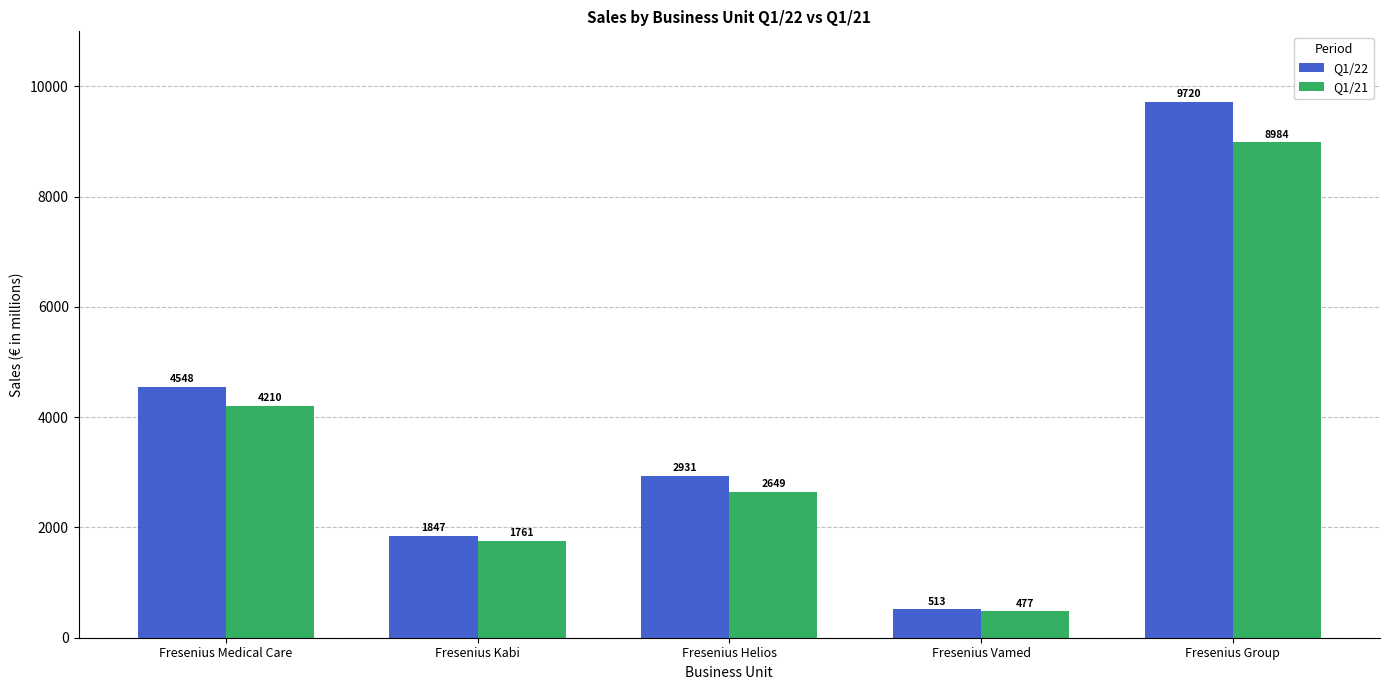

Rank the categories by Q1/21 value from lowest to highest.

Fresenius Vamed, Fresenius Kabi, Fresenius Helios, Fresenius Medical Care, Fresenius Group